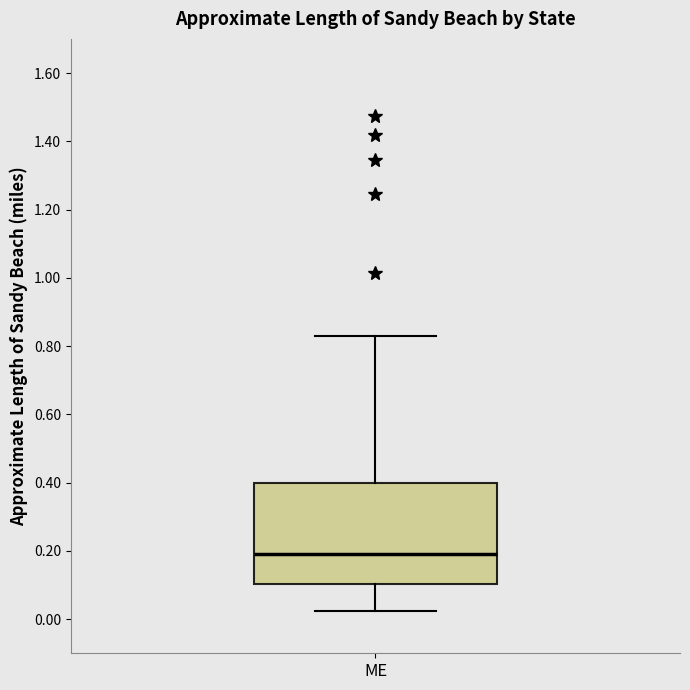

Transcribe this box plot: give where the median line is, the range the box spans, and where the two whiskers end, as read against the y-axis. The values are not printed on the chart, so give them approximately, as read against the axis.

median 0.20, box 0.10 to 0.40, whiskers 0.02 to 0.82